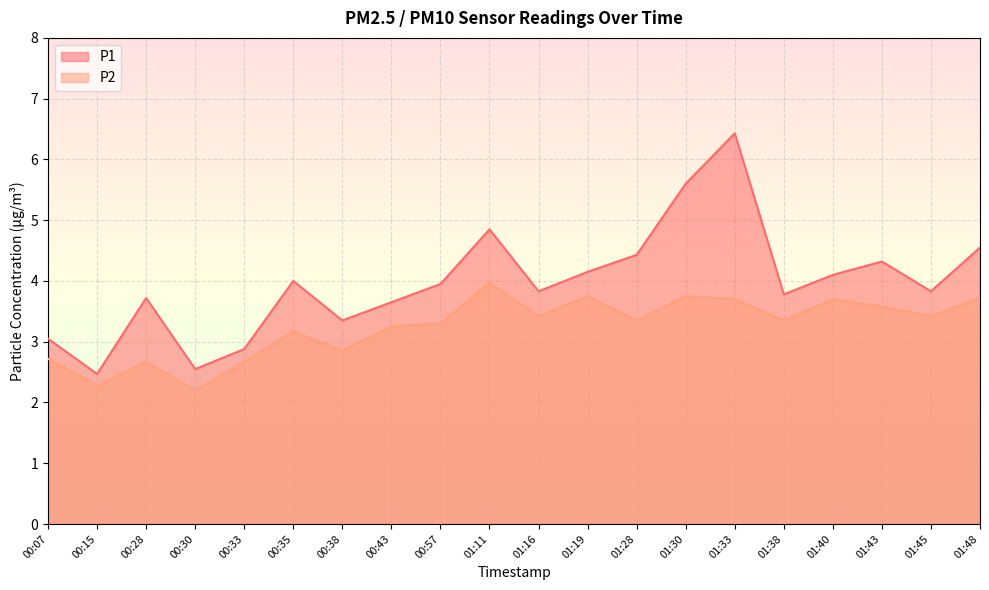

At which label does P1 reach its peak?

01:33